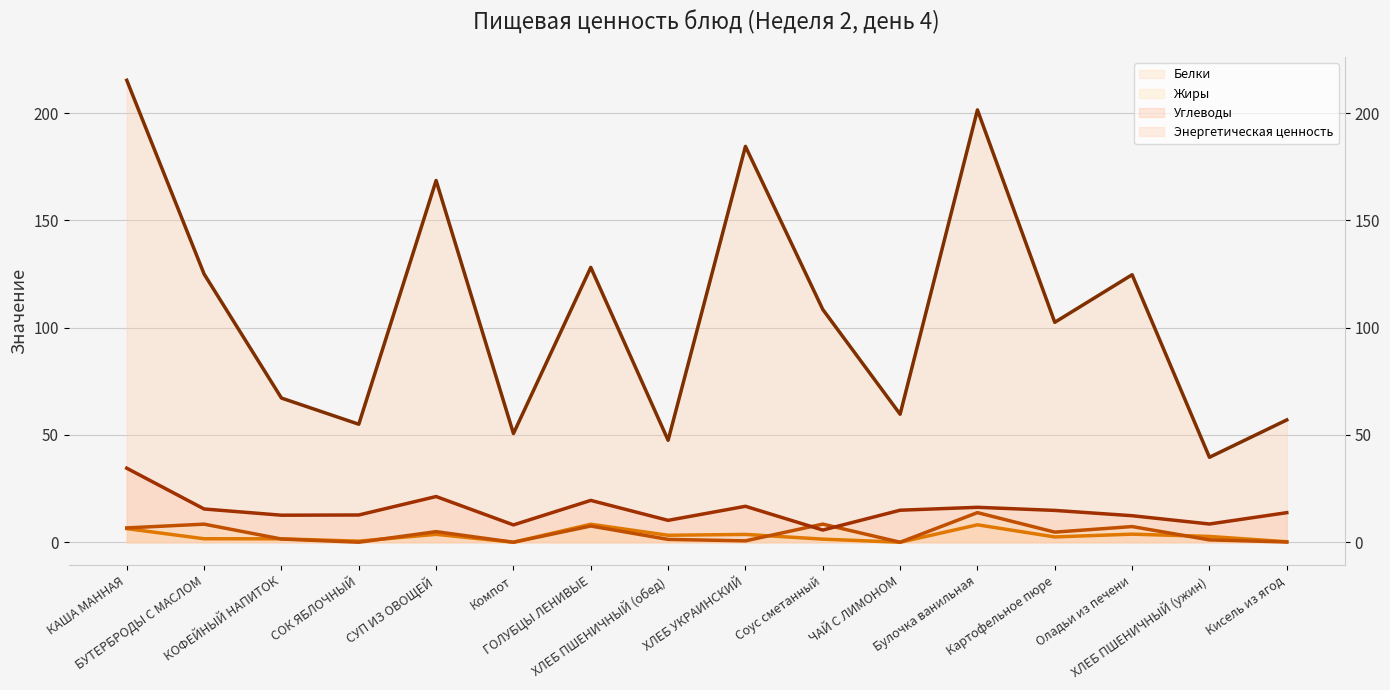

What is the label of the 16th point from the left?

Кисель из ягод